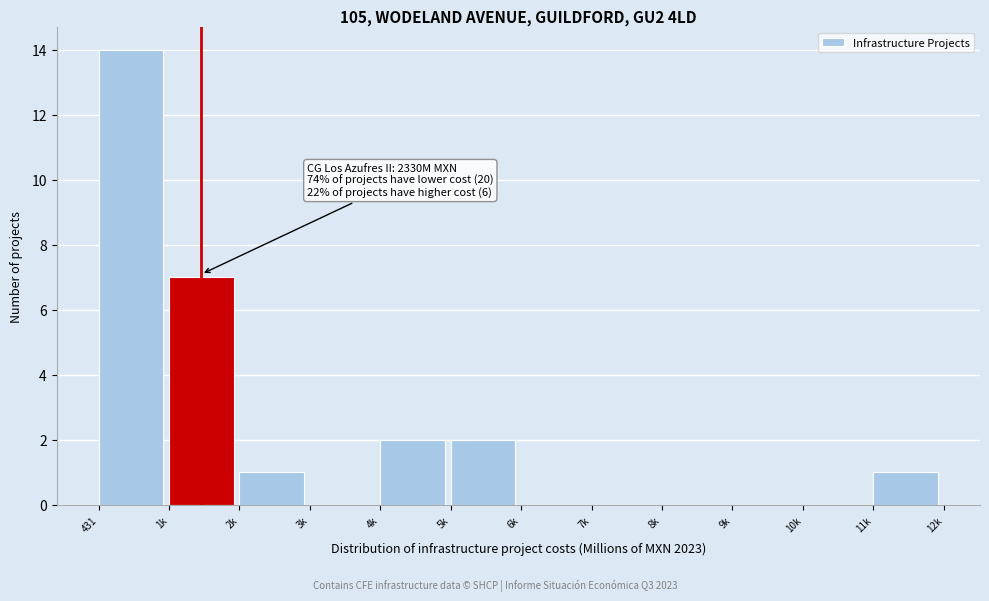

Reading left to right, what are all the values shown in this chart?

431=14	1k=7	2k=1	3k=0	4k=2	5k=2	6k=0	7k=0	8k=0	9k=0	10k=0	11k=1